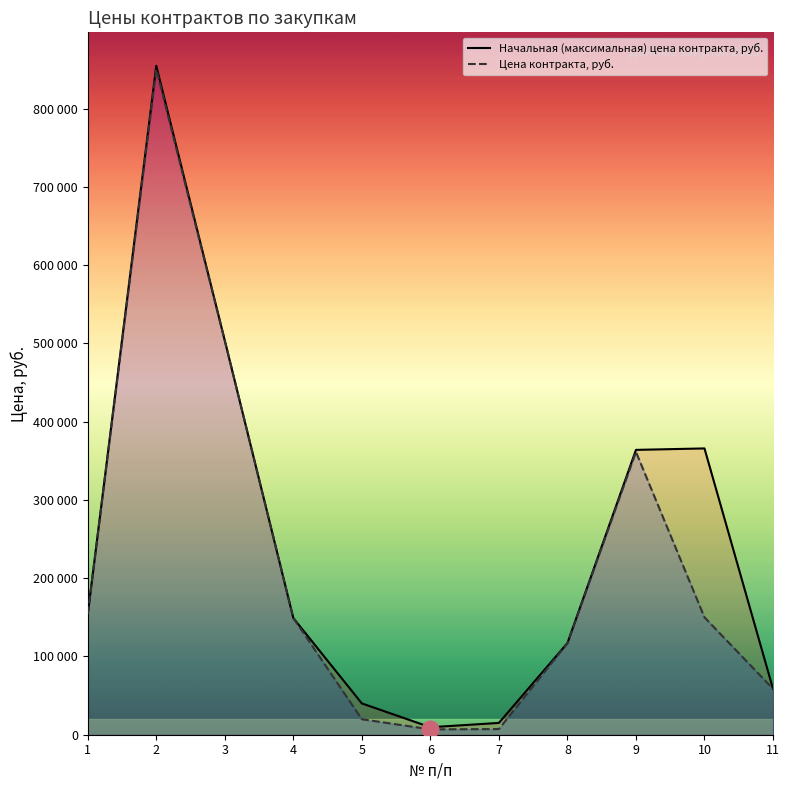

At how many categories does at least one series exceed 370708?

2